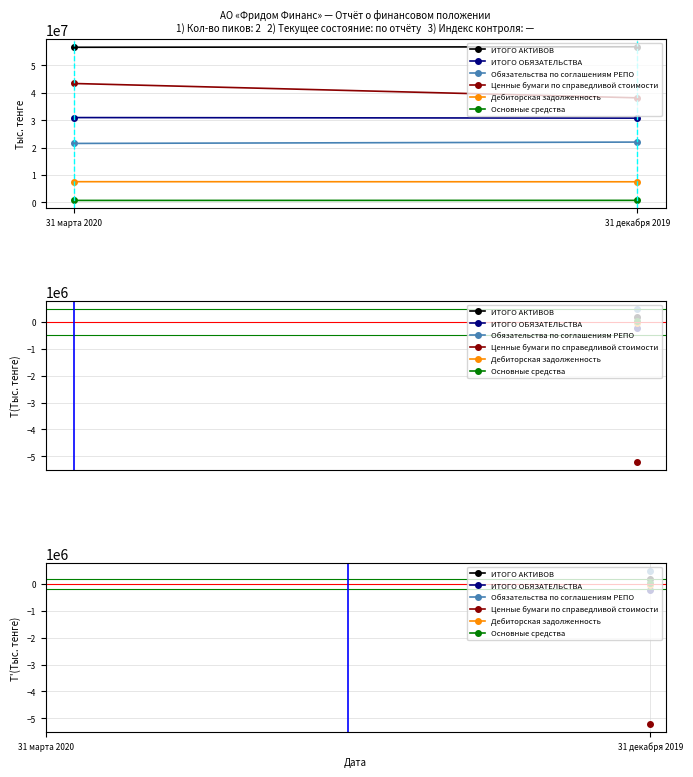

List the series in order of their peak value, highest first.

ИТОГО АКТИВОВ, Ценные бумаги по справедливой стоимости, ИТОГО ОБЯЗАТЕЛЬСТВА, Обязательства по соглашениям РЕПО, Дебиторская задолженность, Основные средства